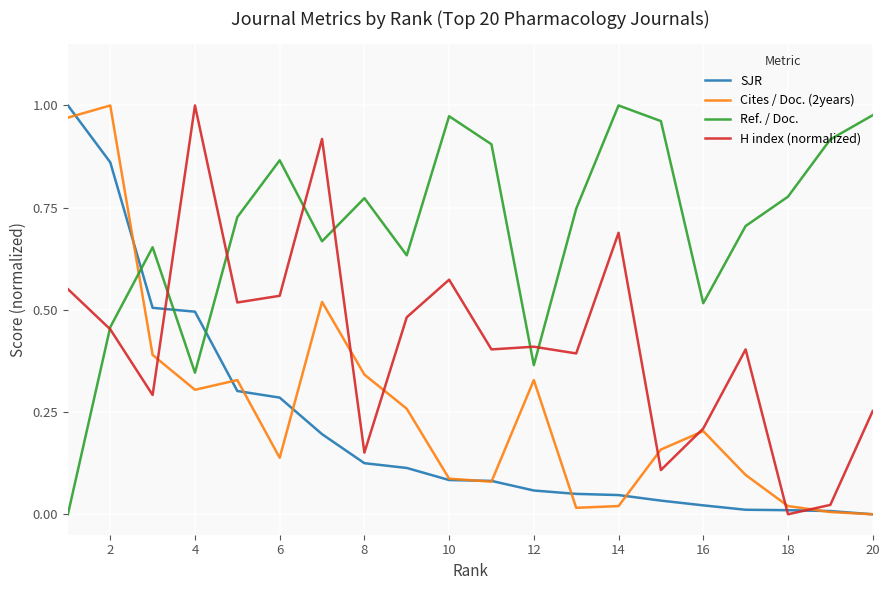

Which series has the largest total across all categories?

Ref. / Doc.